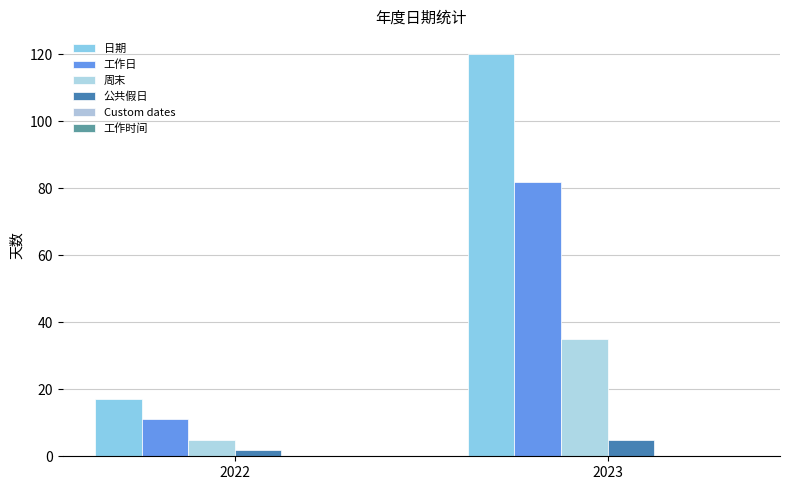

How many distinct data groups are displayed?

4